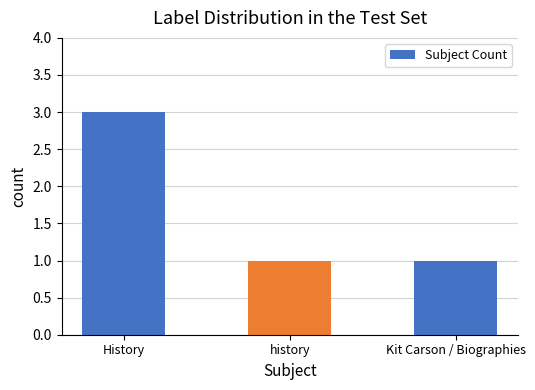

True or false: the data shows 0 at history.

False